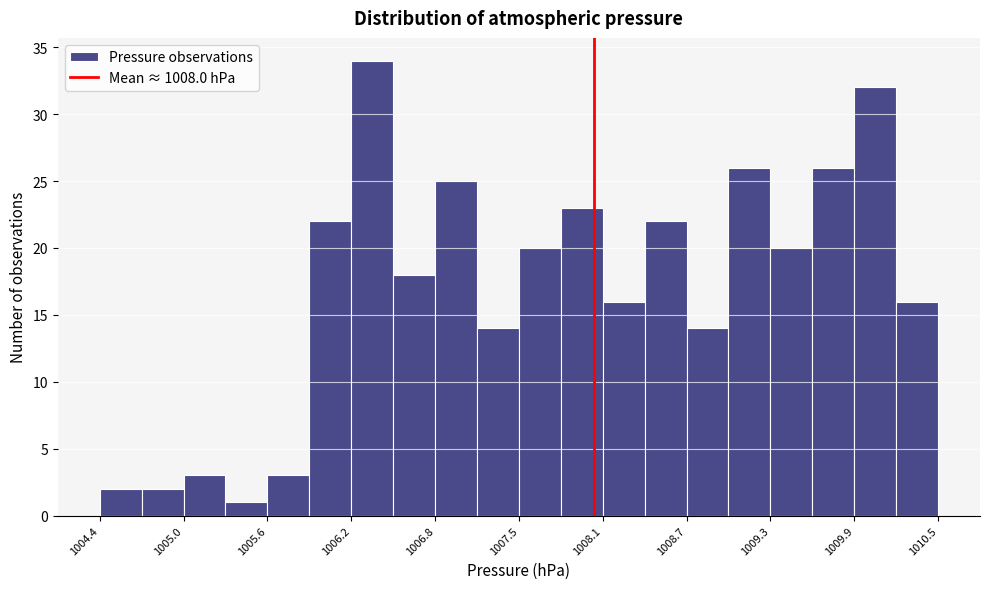

Around what value on the x-axis is the tallest bar? Give the approximate position of its centre, as read against the axis.

1006.4